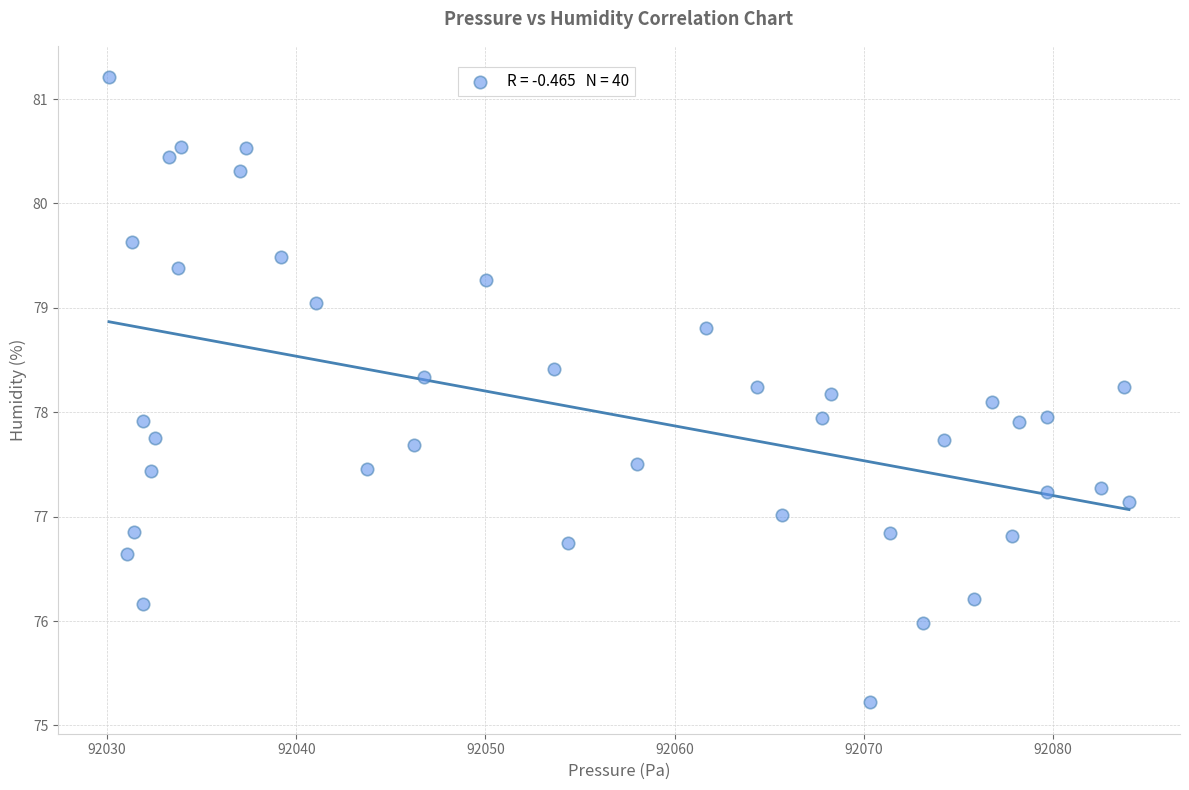

What is the range of Y values (max minus min)?

6.0